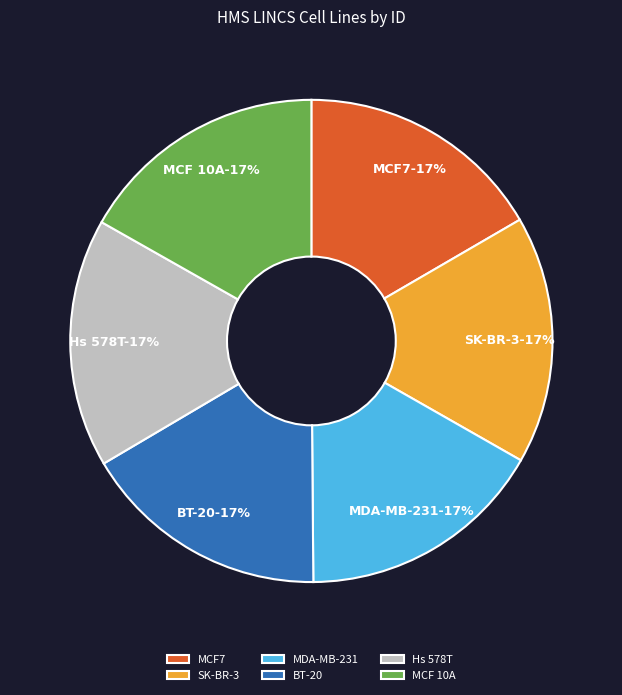

To the nearest percent, what percentage of the pie is MCF7?

17%